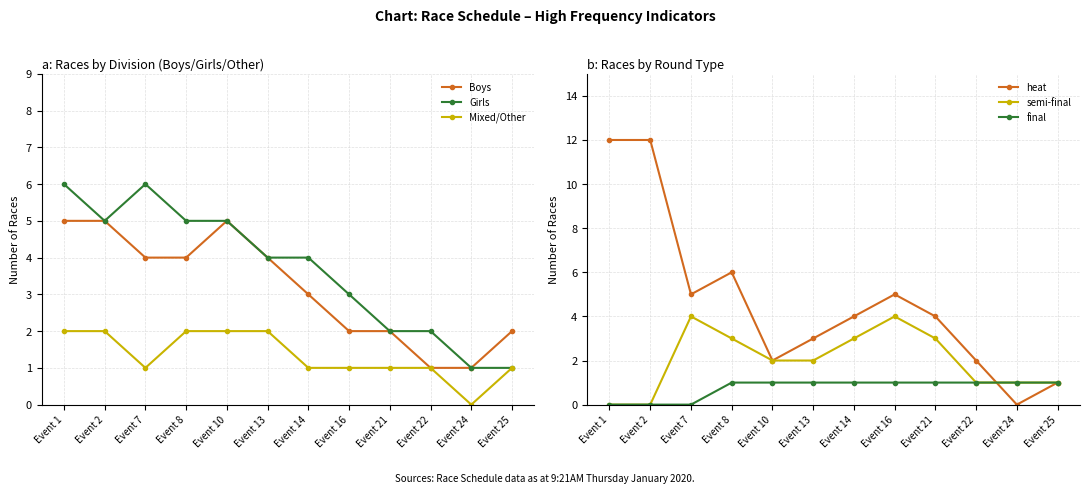

Between Event 13 and Event 25, which series saw the biggest shift?

Girls